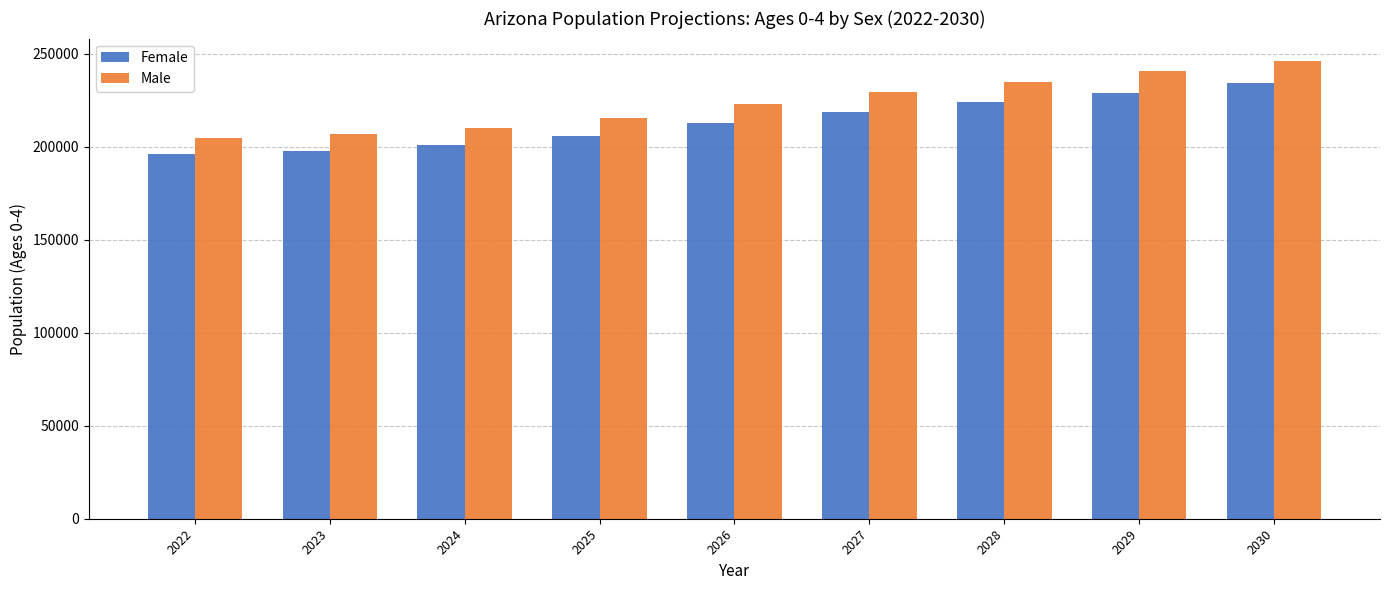

At 2022, list the series in order from smallest to largest.

Female, Male